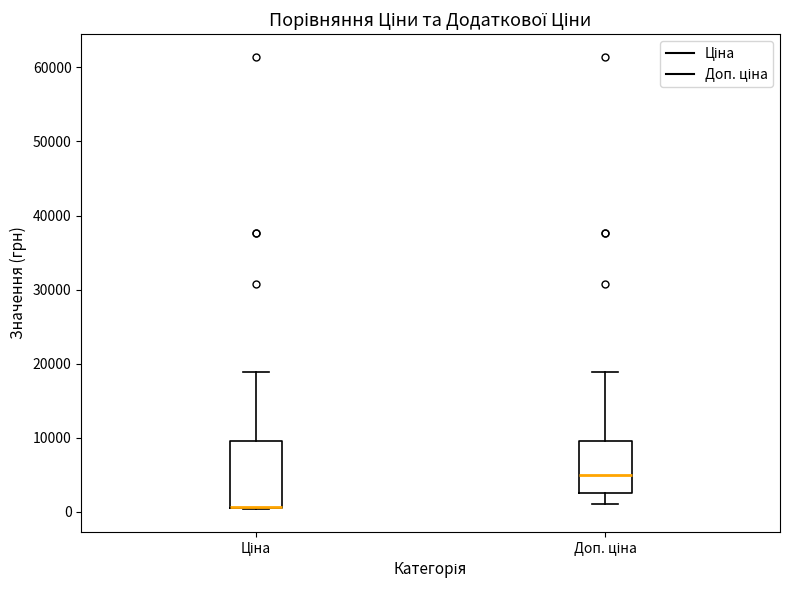

Where is the lower edge of the box for Доп. ціна on the y-axis? The values are not printed on the chart, so give them approximately, as read against the axis.

2000